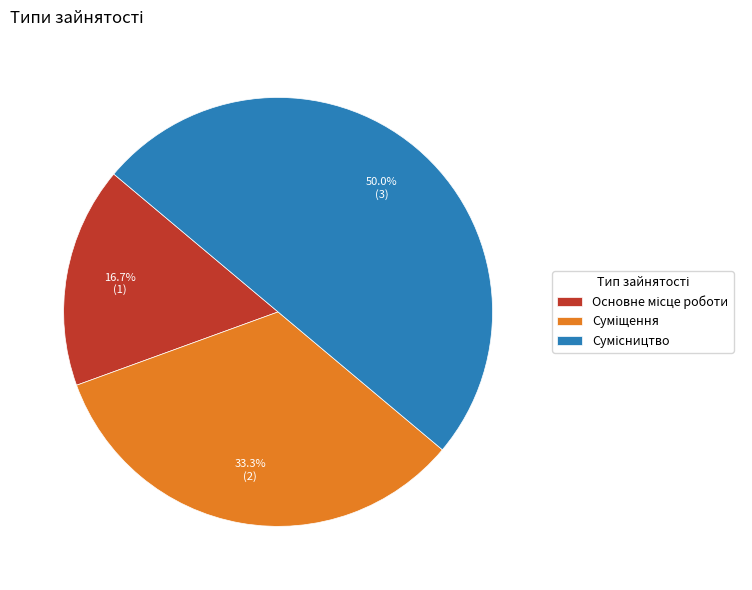

How many slices are in this pie chart?

3